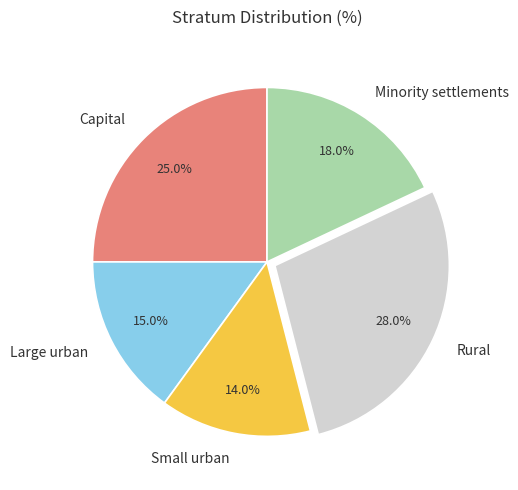

Is it true that Small urban is 14% of the pie?

True